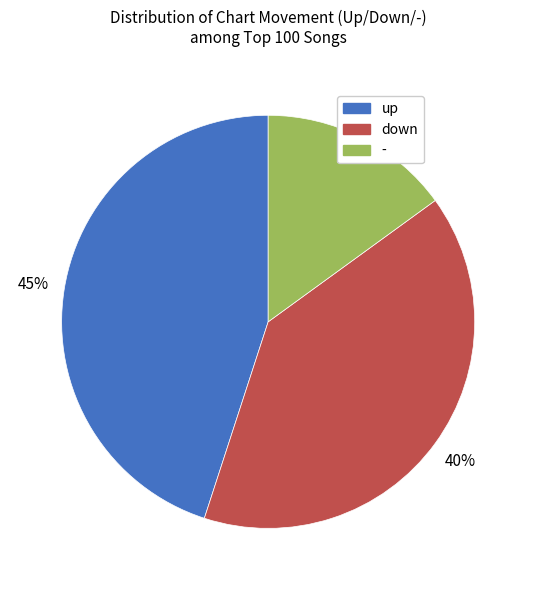

Rank the categories by value from highest to lowest.

up, down, -